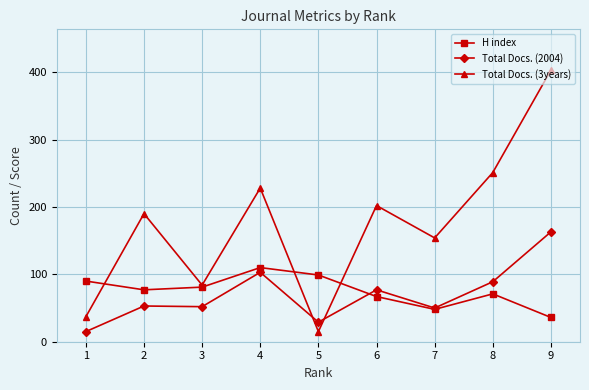

How many distinct data groups are displayed?

3